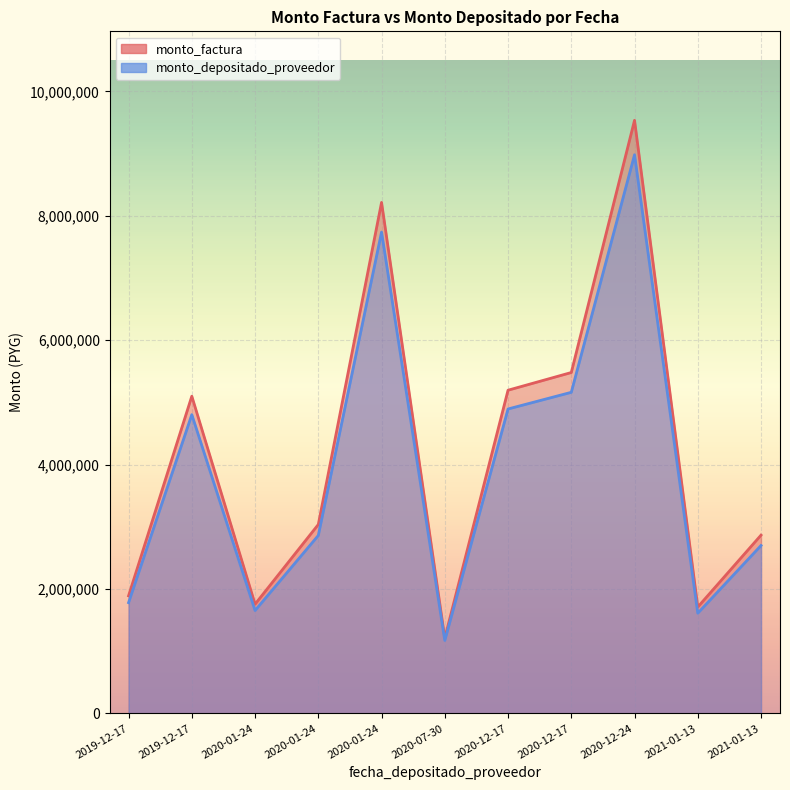

List the labels in order of monto_factura value, largest first.

2020-12-24, 2020-01-24, 2020-12-17, 2020-12-17, 2019-12-17, 2020-01-24, 2021-01-13, 2019-12-17, 2020-01-24, 2021-01-13, 2020-07-30